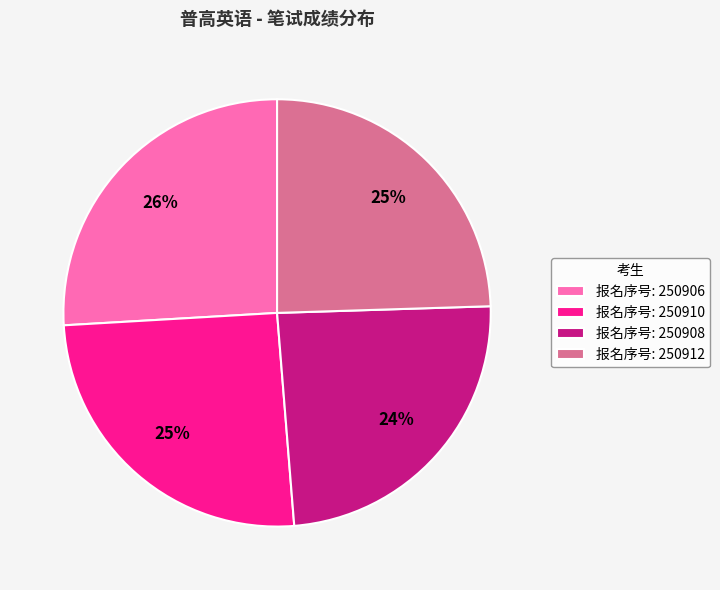

Count the number of slices in the pie.

4